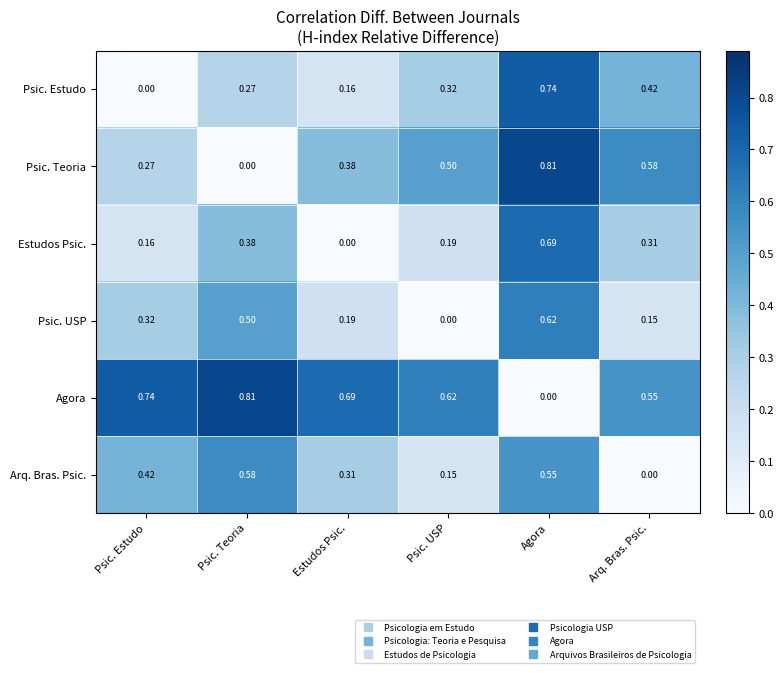

At Psic. USP, list the series in order from largest to smallest.

Agora, Psic. Teoria, Psic. Estudo, Estudos Psic., Arq. Bras. Psic., Psic. USP